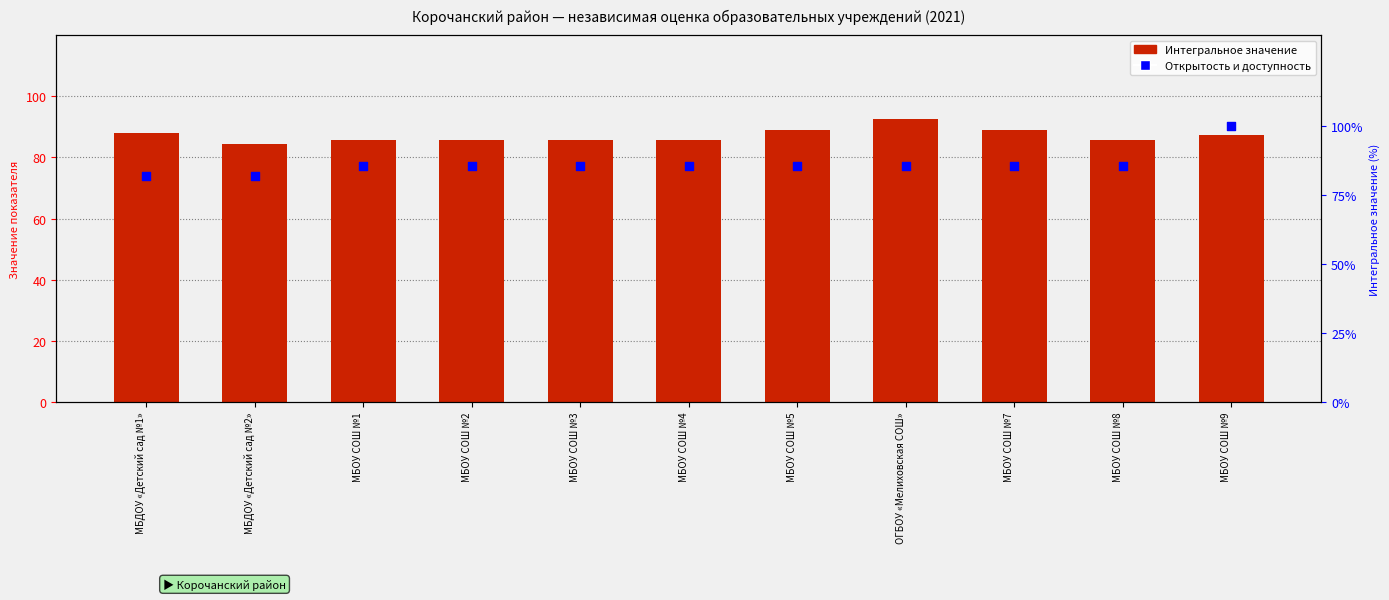

At how many categories does at least one series exceed 81?

11